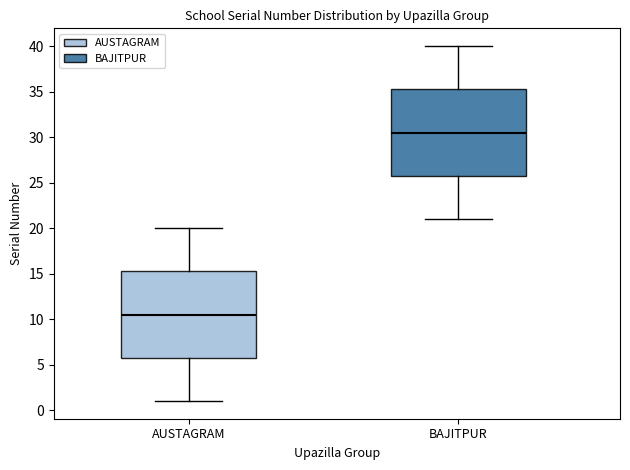

Reading left to right, transcribe this box plot: for each box, give where its median line is, the range the box spans, and where its two whiskers end, as read against the y-axis. The values are not printed on the chart, so give them approximately, as read against the axis.

AUSTAGRAM: median 10.5, box 6.0 to 15.5, whiskers 1.0 to 20.0
BAJITPUR: median 30.5, box 26.0 to 35.5, whiskers 21.0 to 40.0